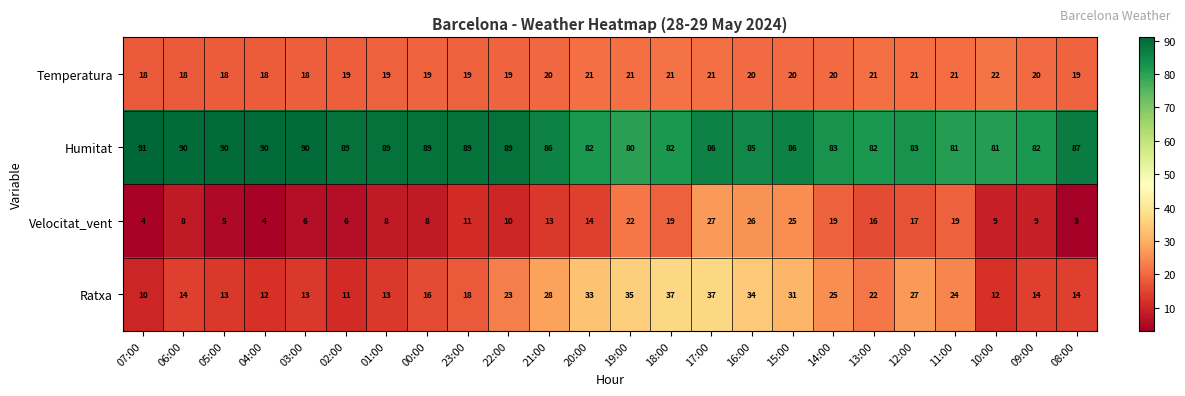

Which series changed the most between 20:00 and 08:00?

Ratxa